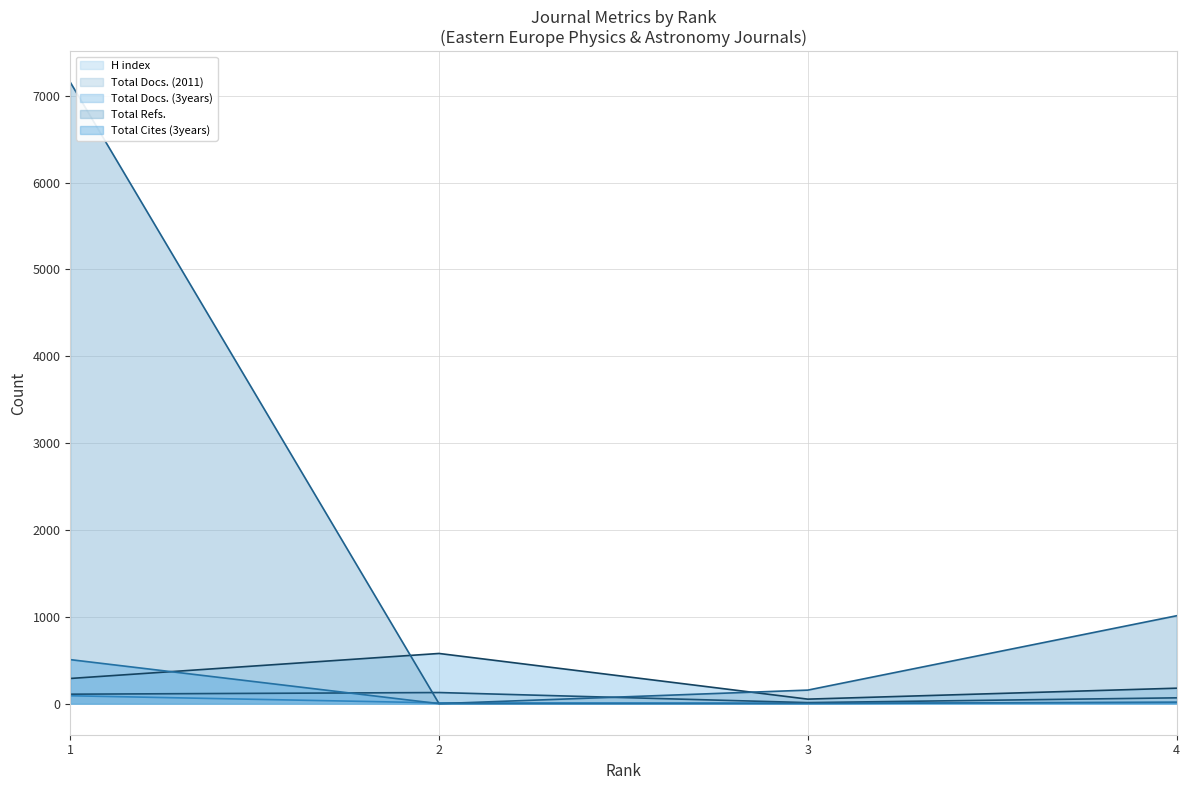

How many values in the Total Cites (3years) series exceed 17?

1